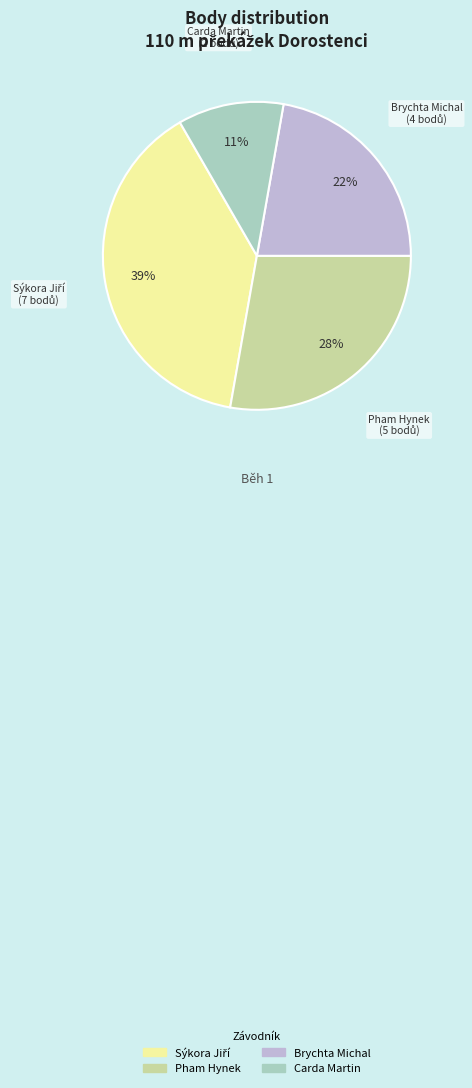

True or false: Pham Hynek accounts for 37% of the total.

False